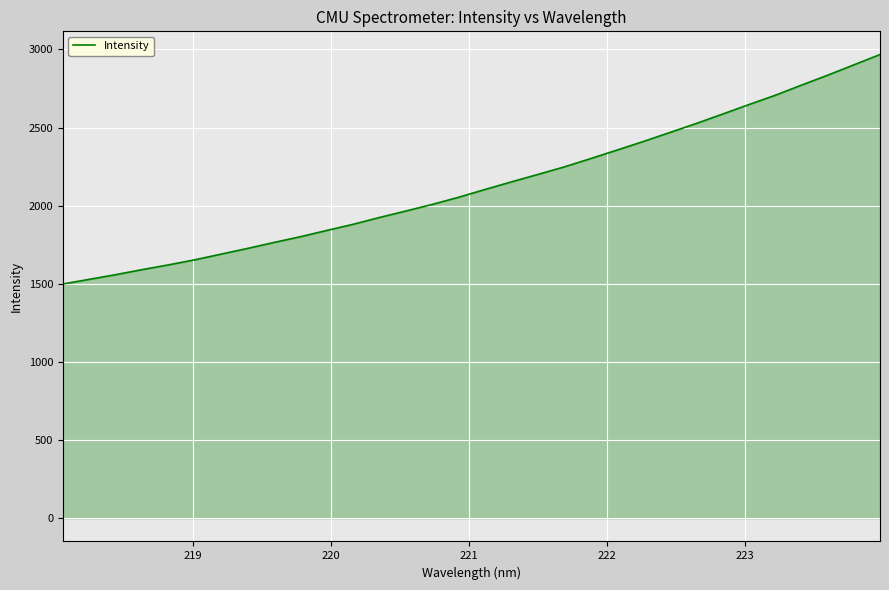

How many categories are shown in the chart?

32